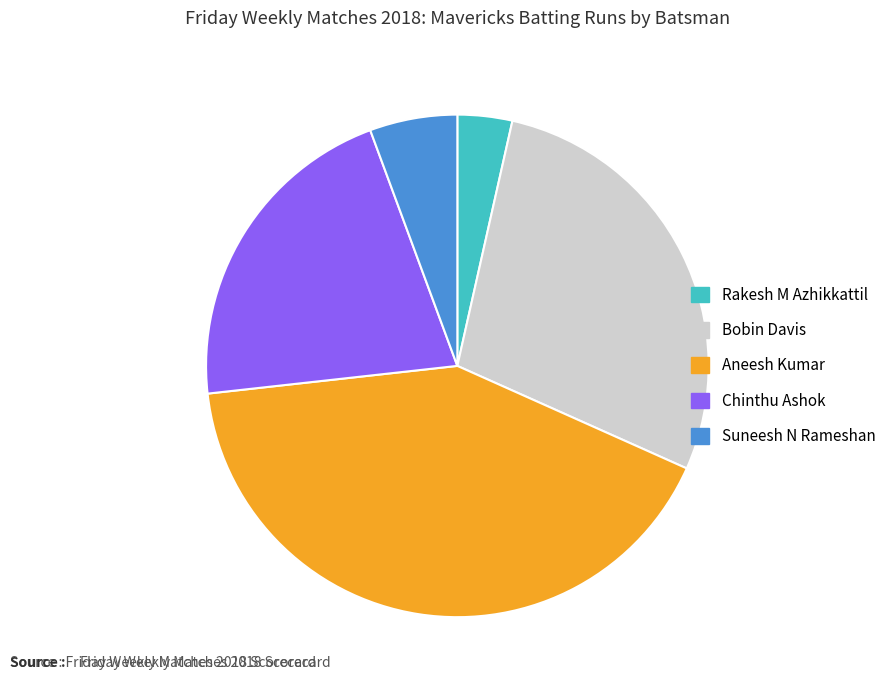

Approximately how many times larger is the value at Suneesh N Rameshan compared to Rakesh M Azhikkattil?

1.6